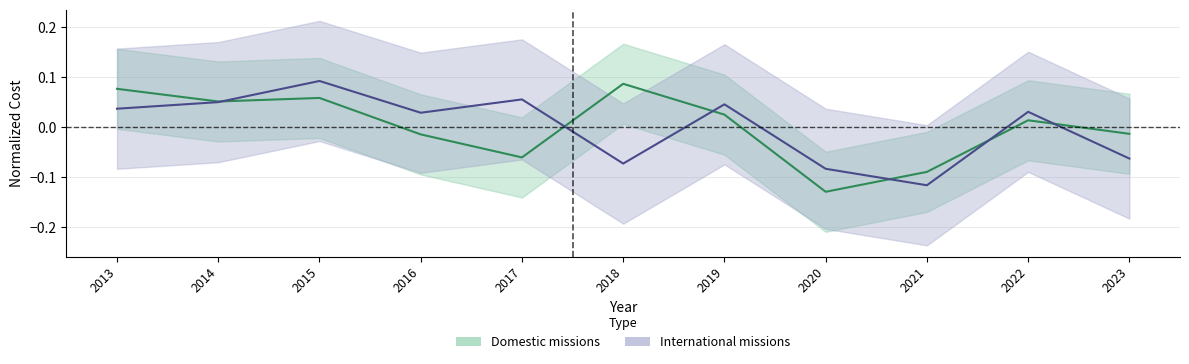

How many data points in Domestic missions are less than 0?

5